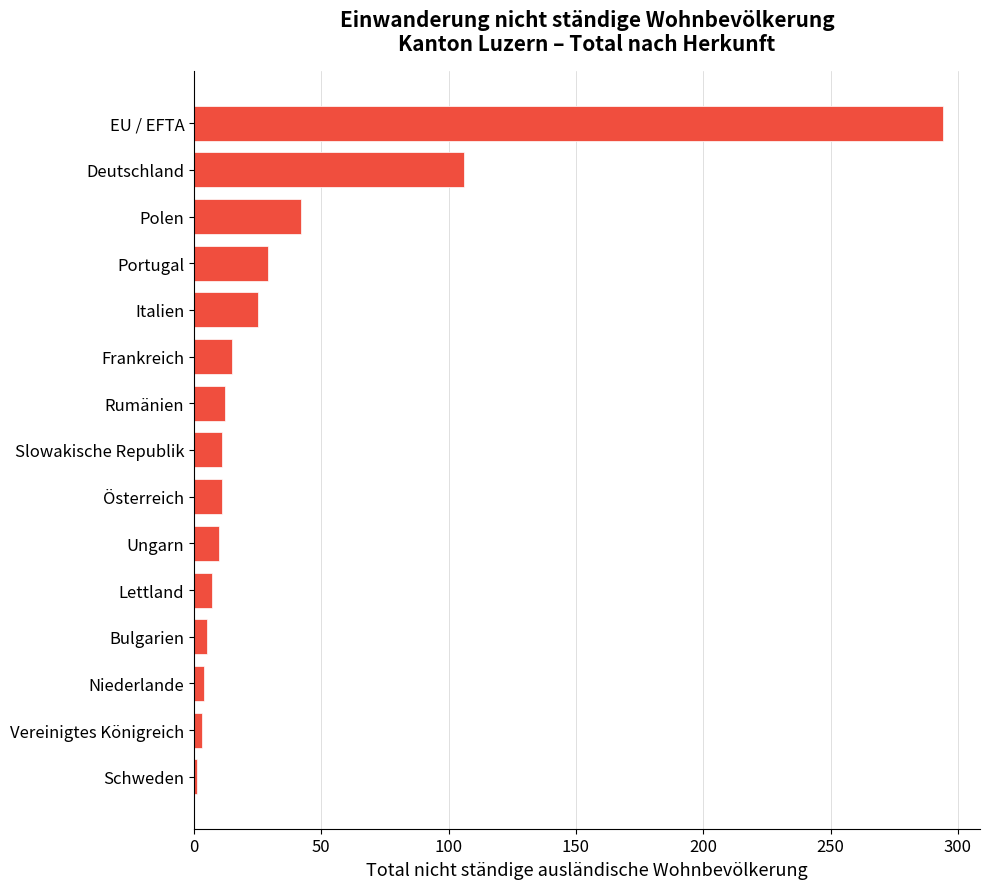

Read the value at Italien.

25